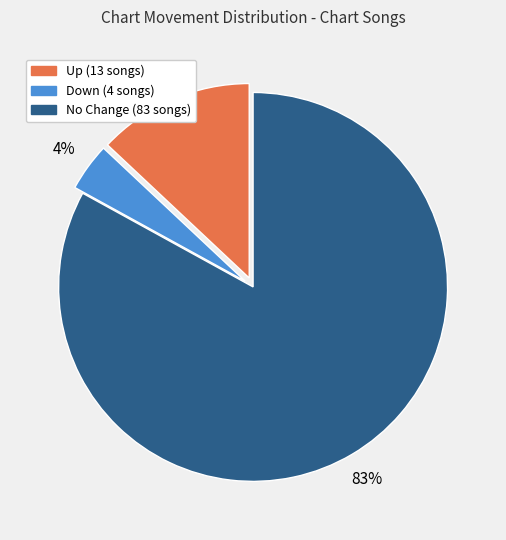

Does any single category account for the majority?

Yes